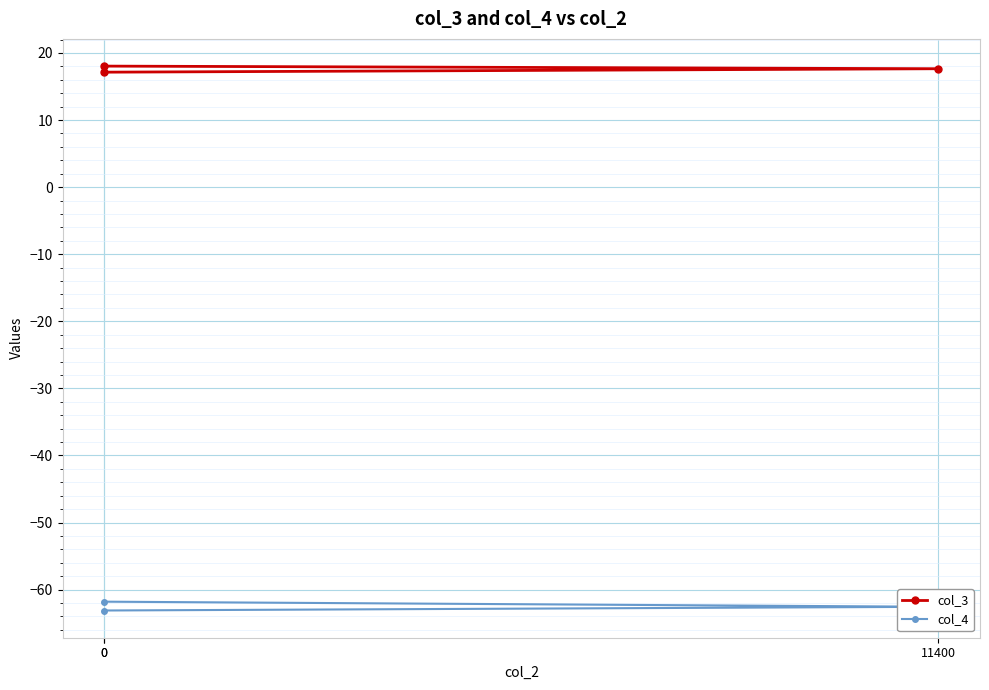

The col_4 series shows -110.0 at 0. True or false?

False